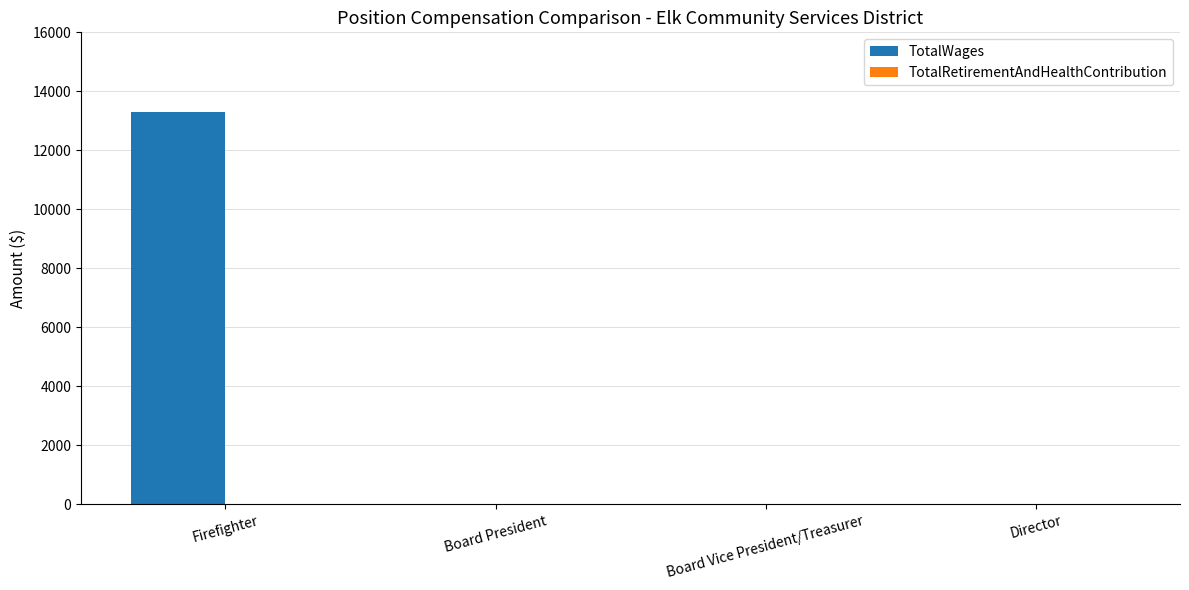

What is the change in value from Firefighter to Board President?

-13294